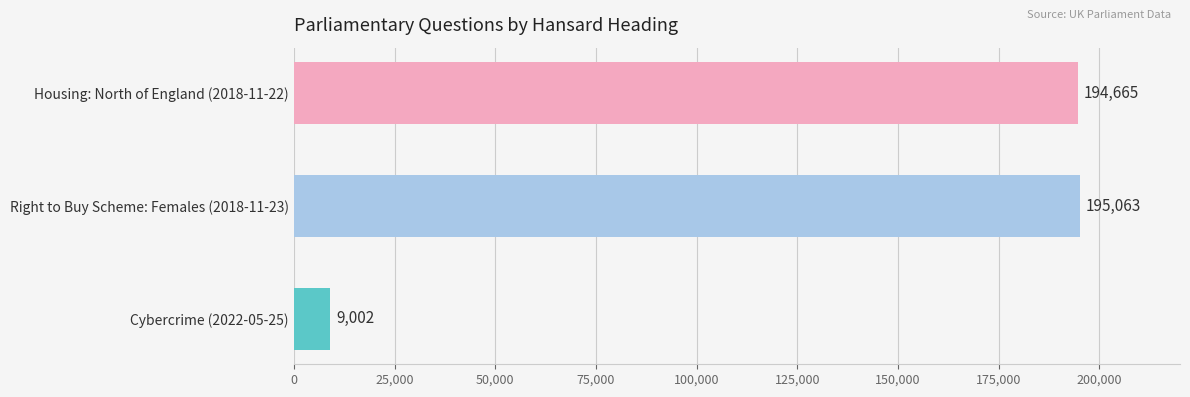

Rank the categories by value from lowest to highest.

Cybercrime (2022-05-25), Housing: North of England (2018-11-22), Right to Buy Scheme: Females (2018-11-23)